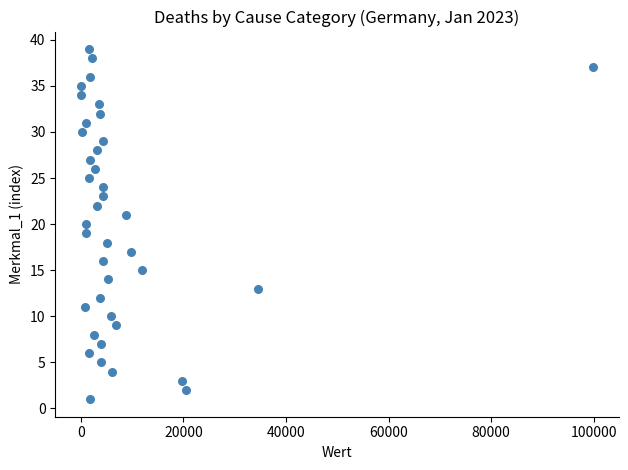

What is the range of Y values (max minus min)?

38